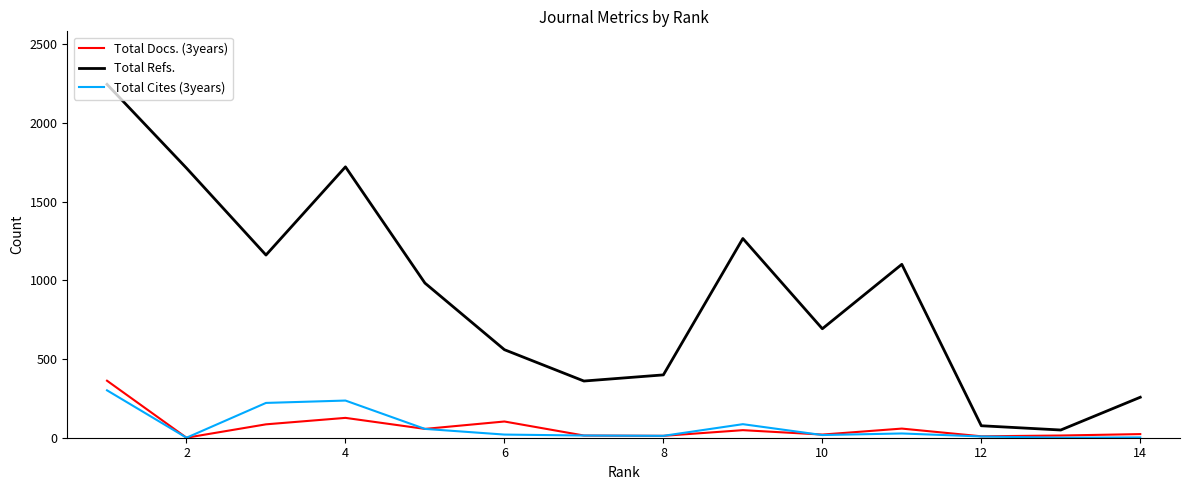

Rank the series by their maximum value, from highest to lowest.

Total Refs., Total Docs. (3years), Total Cites (3years)